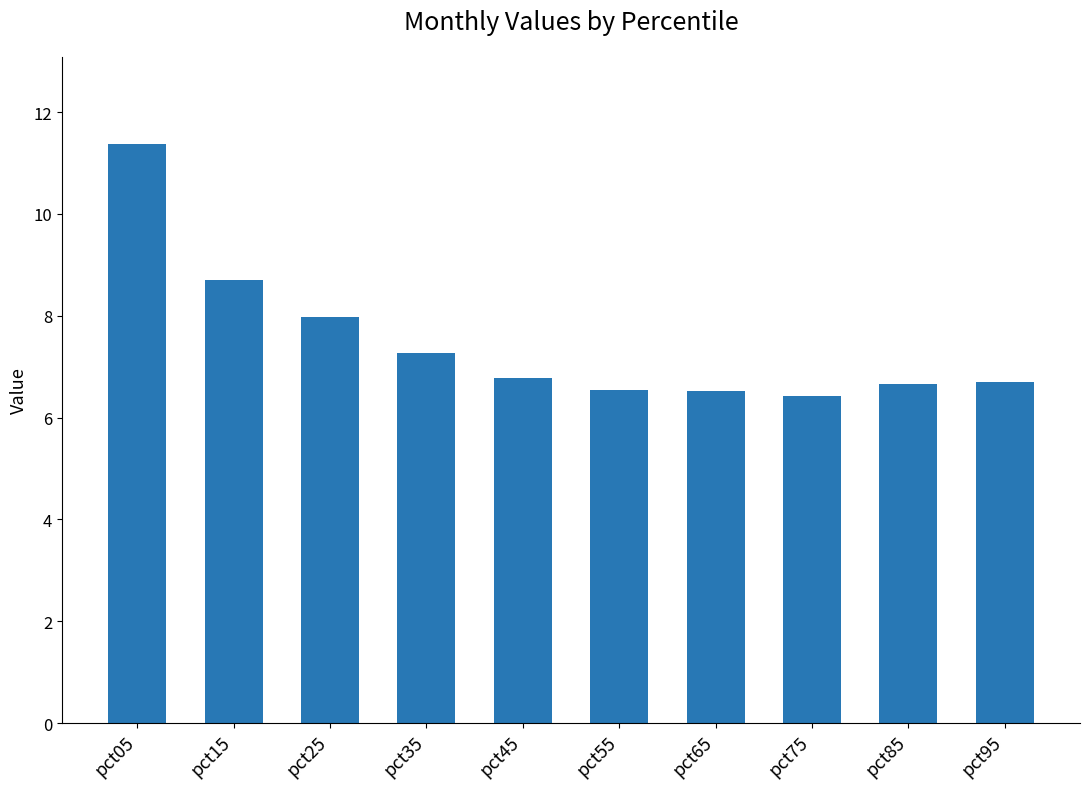

What is the difference between the values at pct35 and pct15?

1.4